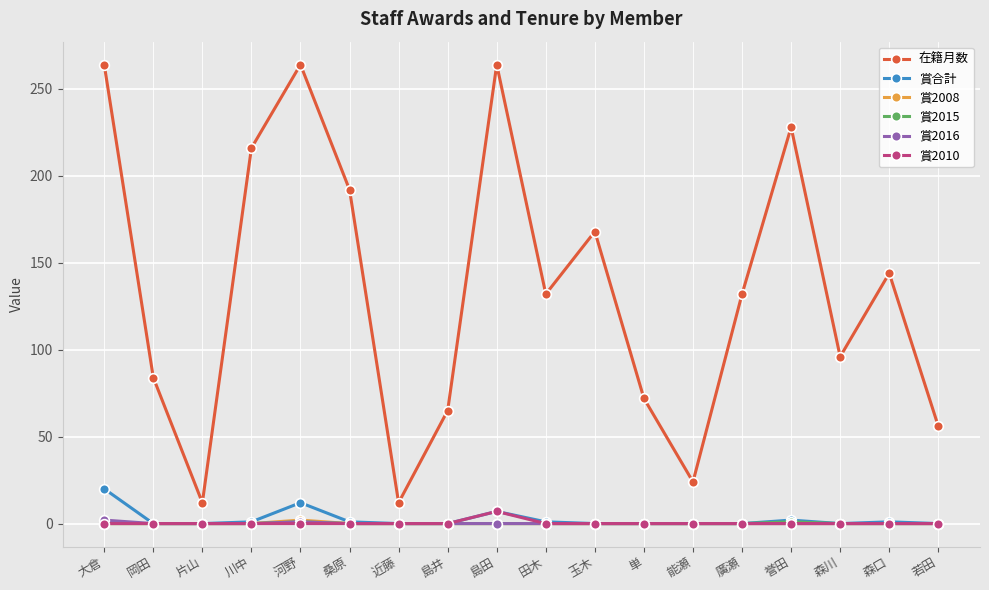

What is the sum of the 賞合計 values at 河野 and 玉木?

12